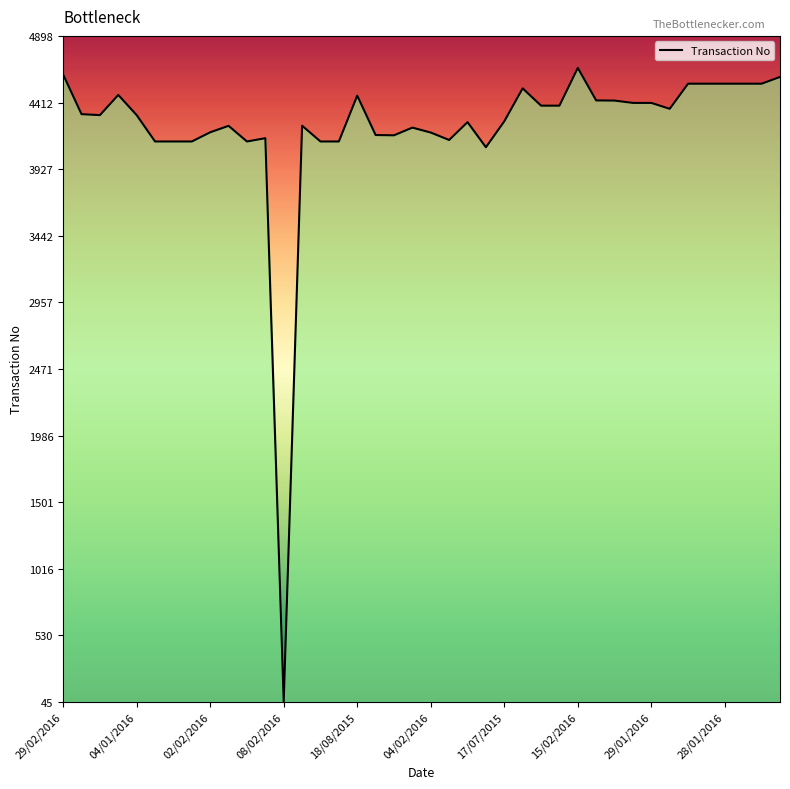

What is the difference between the maximum and minimum values?

4617